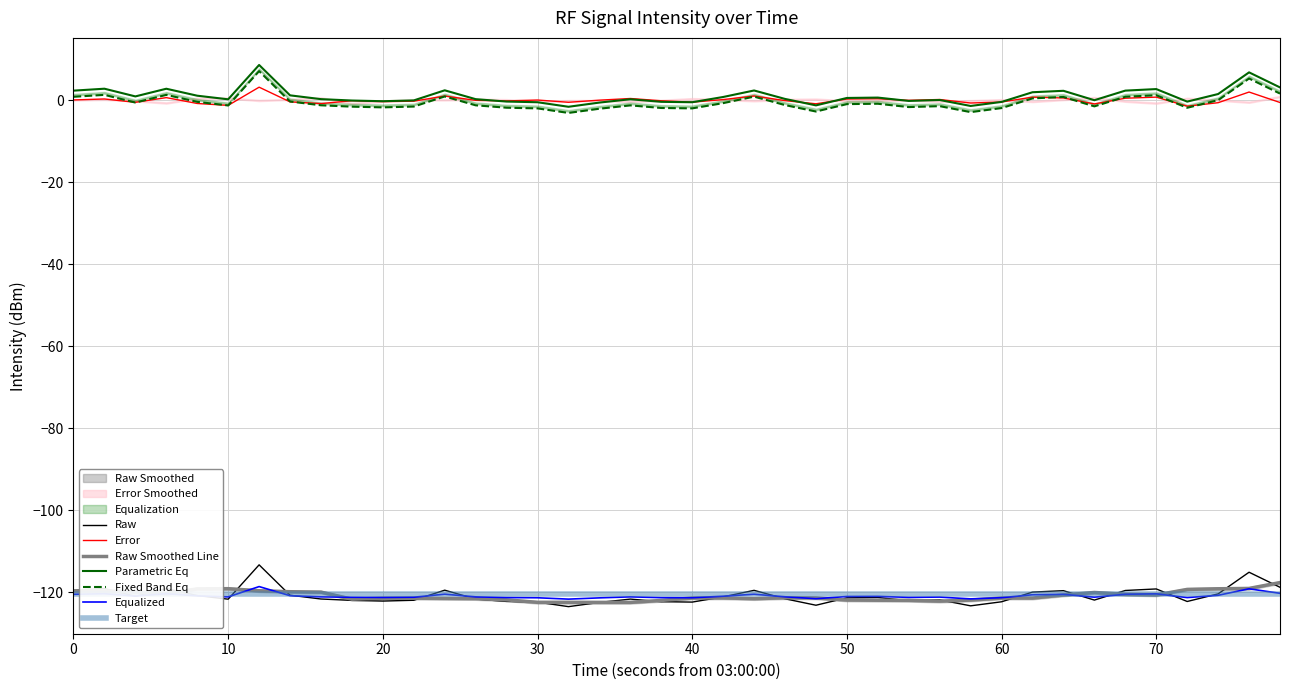

Is this an area chart (filled region under the line)?

No